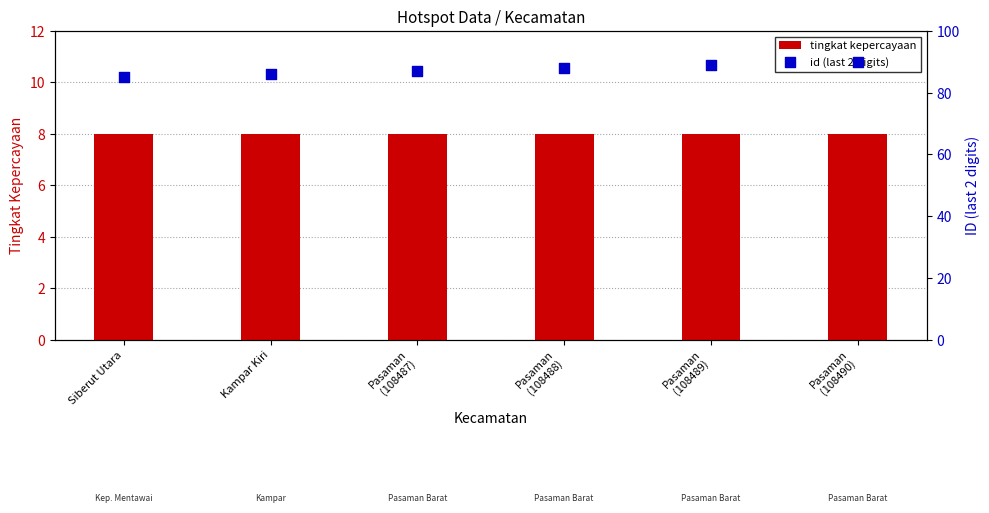

Which series reaches the maximum Y coordinate?

id (last 2 digits)